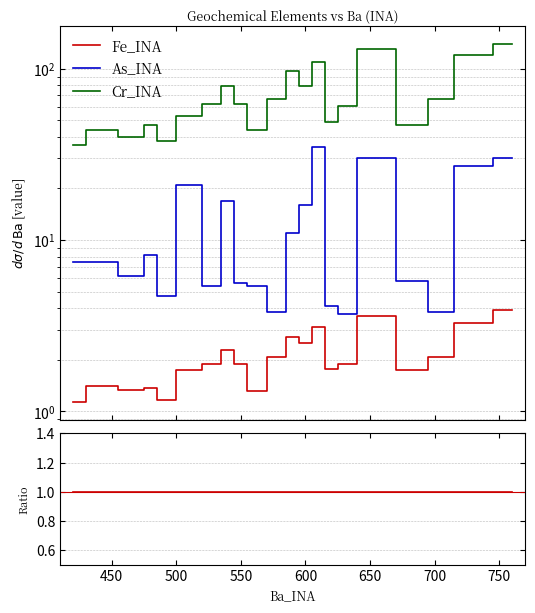

True or false: Cr_INA and Fe_INA cross at least once.

False